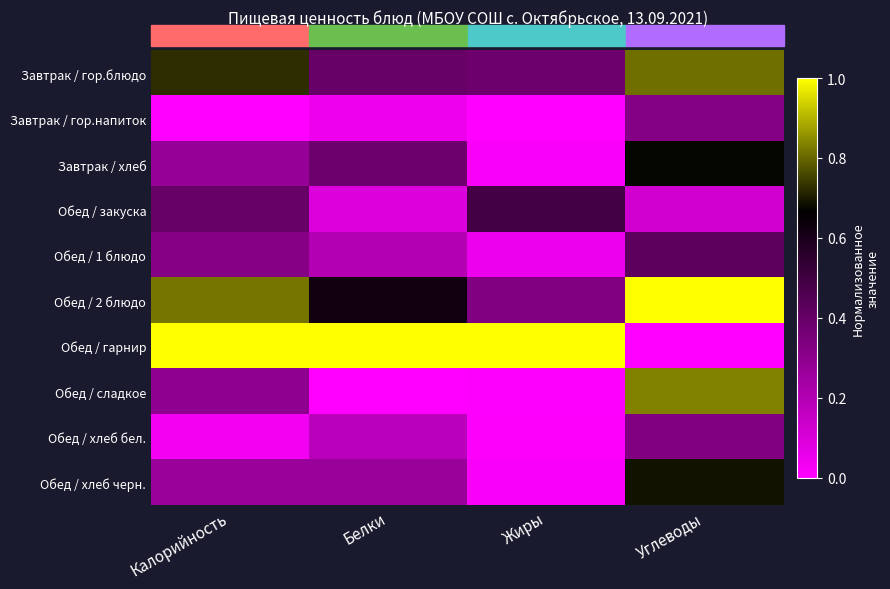

Reading left to right, what are all the values shown in this chart?

Завтрак / гор.блюдо: Калорийность=0.7	Белки=0.4	Жиры=0.4	Углеводы=0.8
Завтрак / гор.напиток: Калорийность=0.0	Белки=0.0	Жиры=0.0	Углеводы=0.3
Завтрак / хлеб: Калорийность=0.3	Белки=0.4	Жиры=0.0	Углеводы=0.7
Обед / закуска: Калорийность=0.4	Белки=0.1	Жиры=0.5	Углеводы=0.1
Обед / 1 блюдо: Калорийность=0.3	Белки=0.2	Жиры=0.0	Углеводы=0.4
Обед / 2 блюдо: Калорийность=0.8	Белки=0.6	Жиры=0.3	Углеводы=1.0
Обед / гарнир: Калорийность=1.0	Белки=1.0	Жиры=1.0	Углеводы=0.0
Обед / сладкое: Калорийность=0.3	Белки=0.0	Жиры=0.0	Углеводы=0.8
Обед / хлеб бел.: Калорийность=0.0	Белки=0.2	Жиры=0.0	Углеводы=0.3
Обед / хлеб черн.: Калорийность=0.3	Белки=0.3	Жиры=0.0	Углеводы=0.7